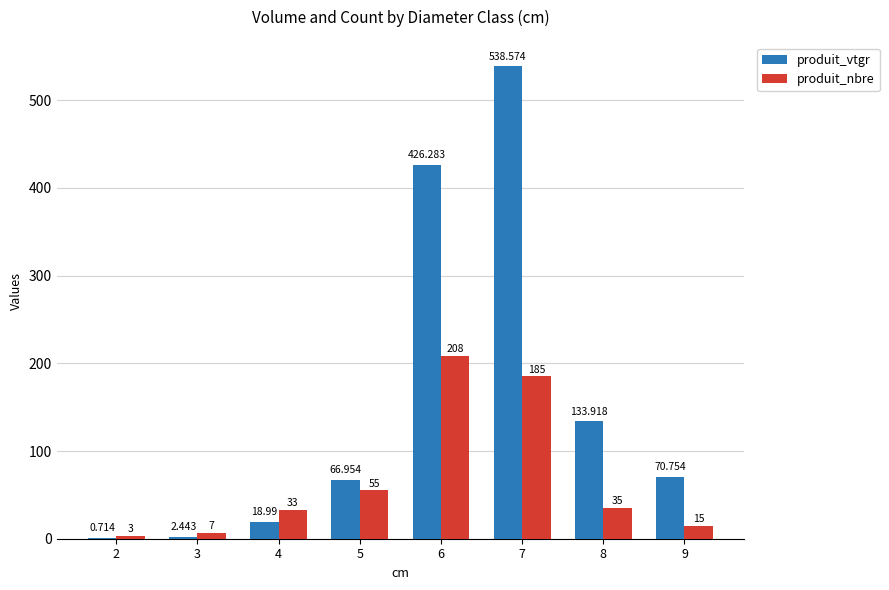

Is the value of produit_nbre at 8 greater than the value of produit_vtgr at 8?

No